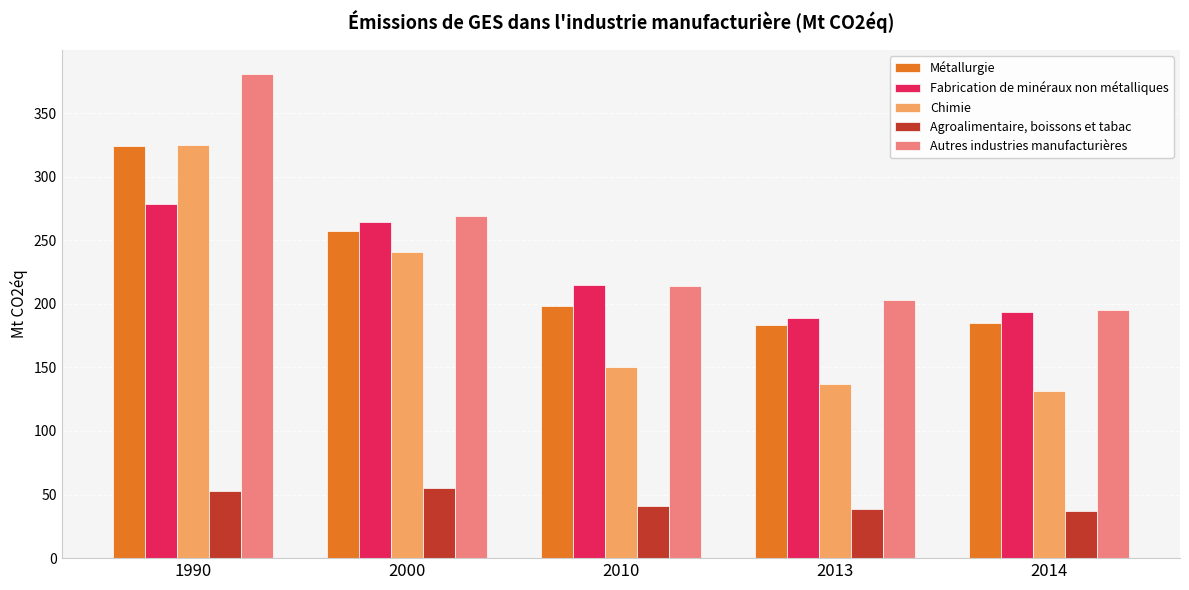

How many data points in Chimie are above 150?

3